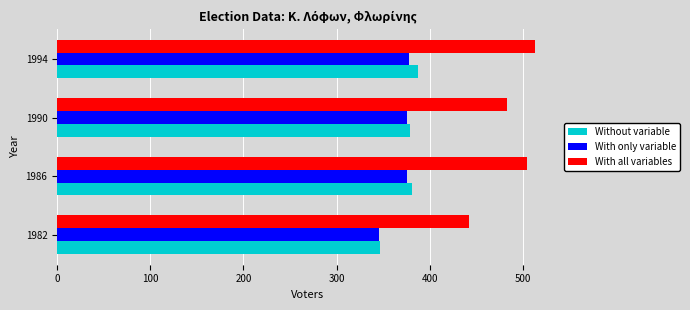

True or false: With only variable has a value of 99 at 1986.

False